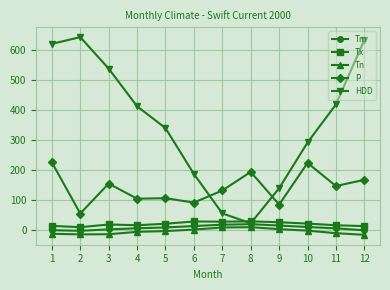

At which category does P reach its first local peak?

3